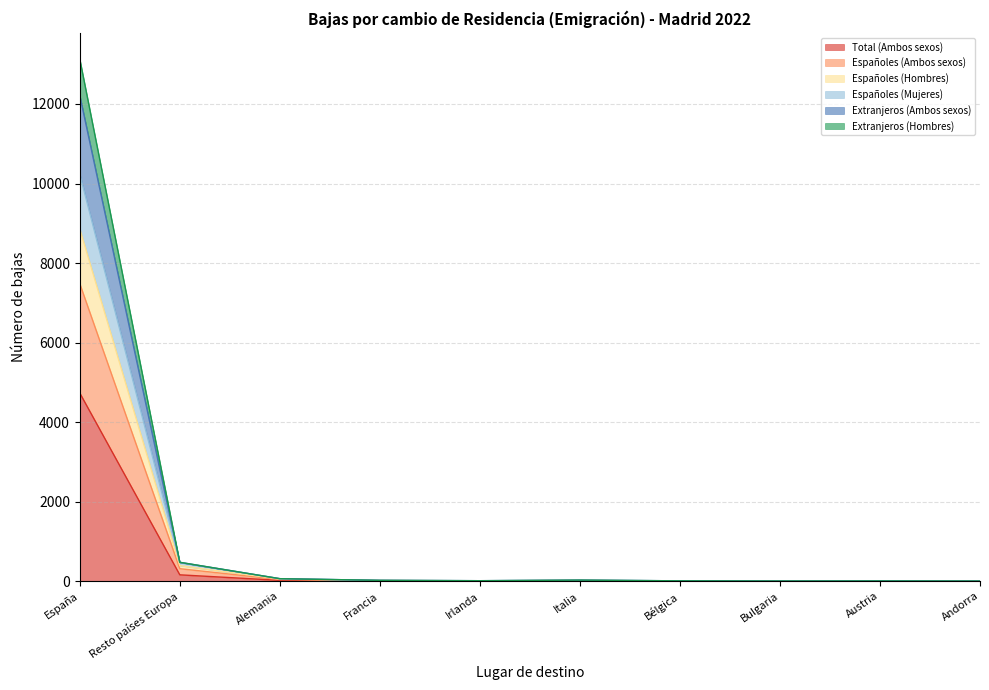

What is the label of the 6th point from the left?

Italia